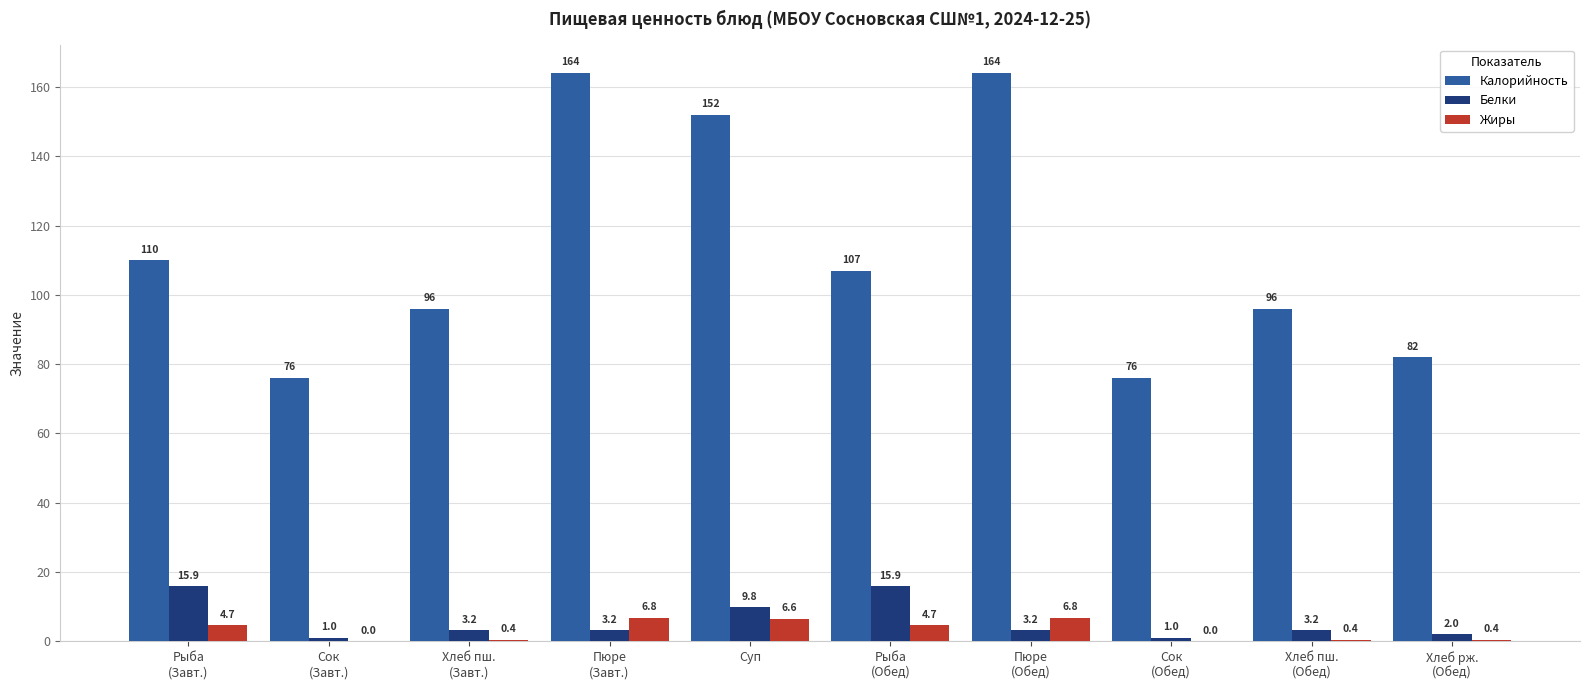

Which series has the largest total across all categories?

Калорийность